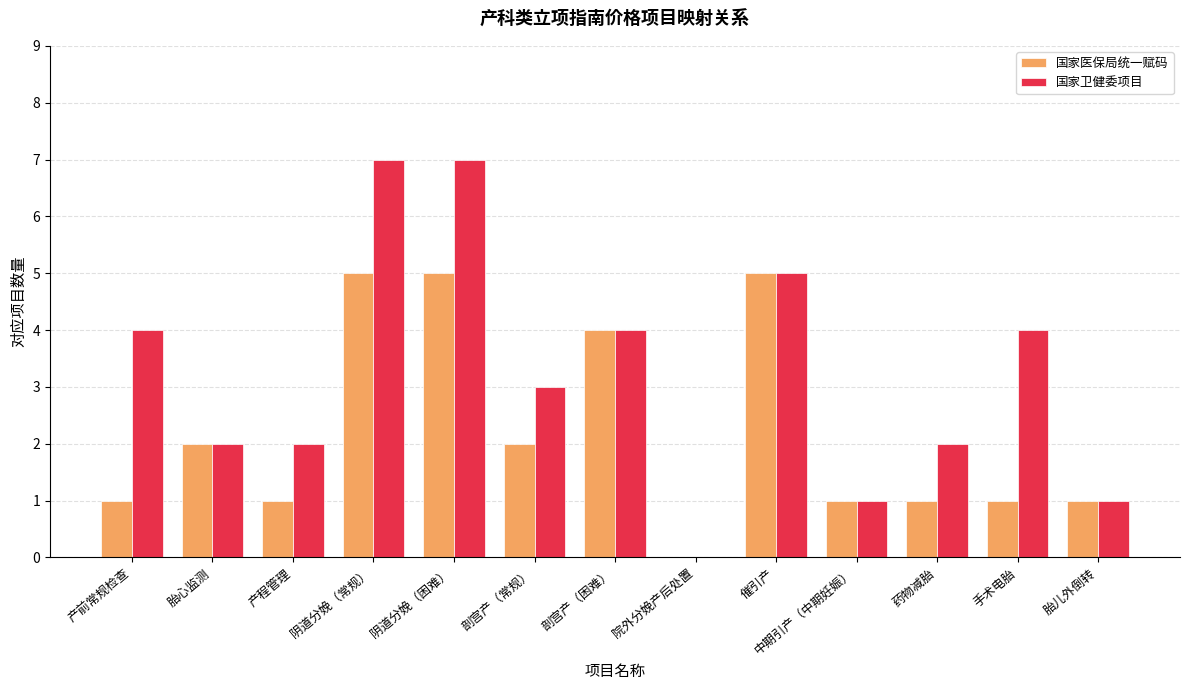

What is the sum of all 国家卫健委项目 values?

42